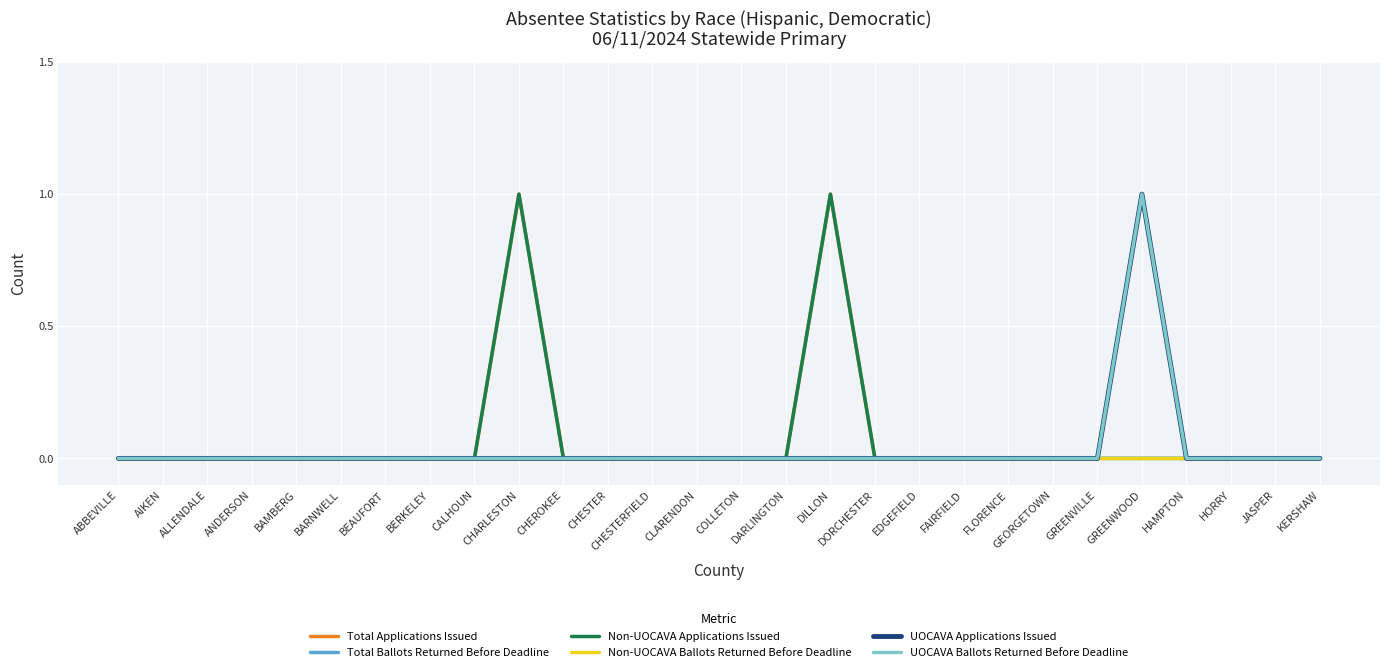

Is this an area chart (filled region under the line)?

No